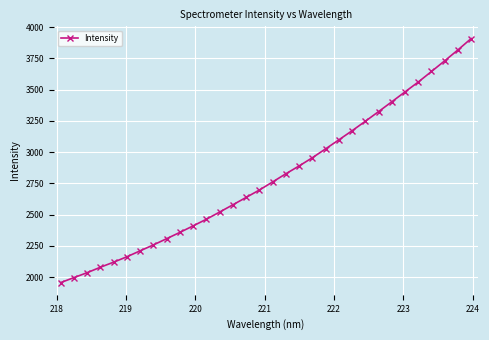

What is the minimum value shown in the chart?

1955.6